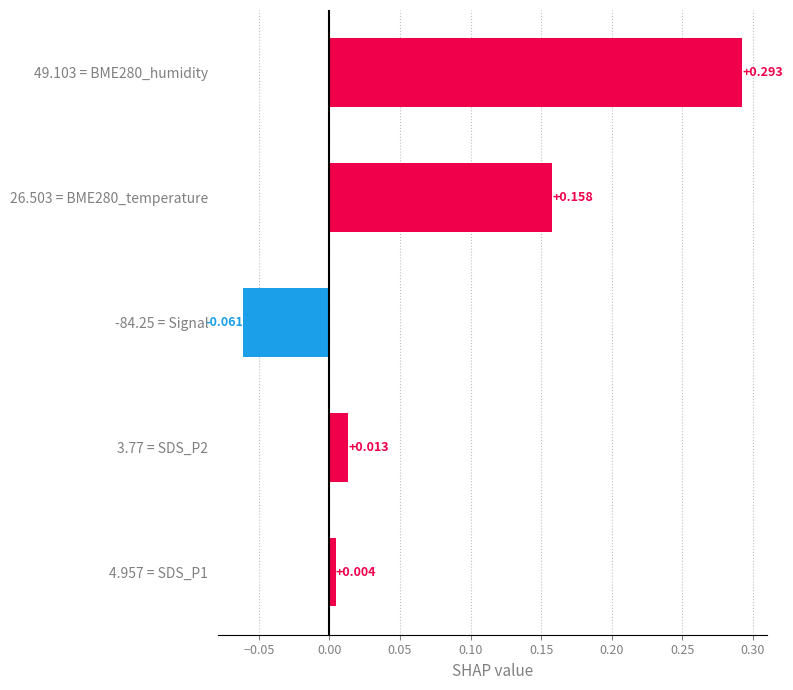

How many data points does each series have?

5